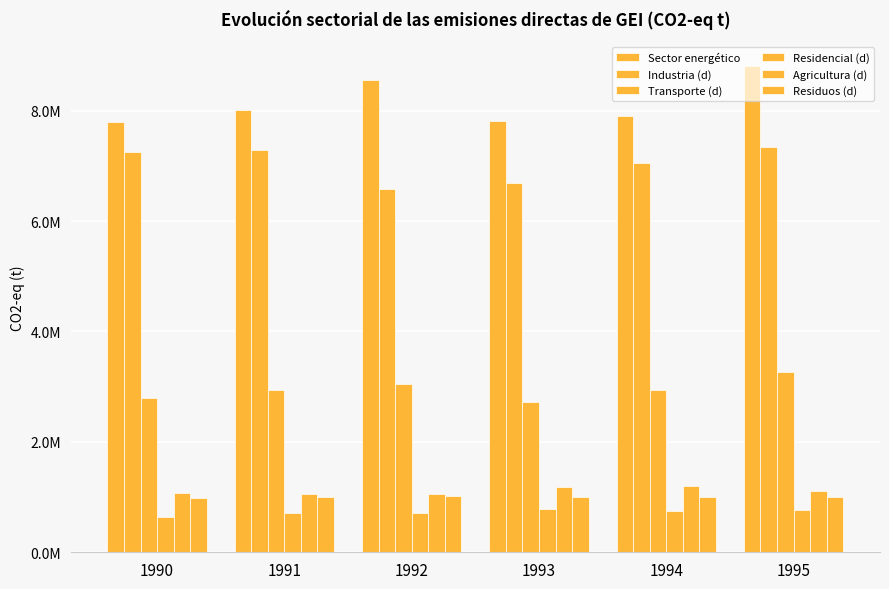

Which series changed the most between 1990 and 1993?

Industria (d)